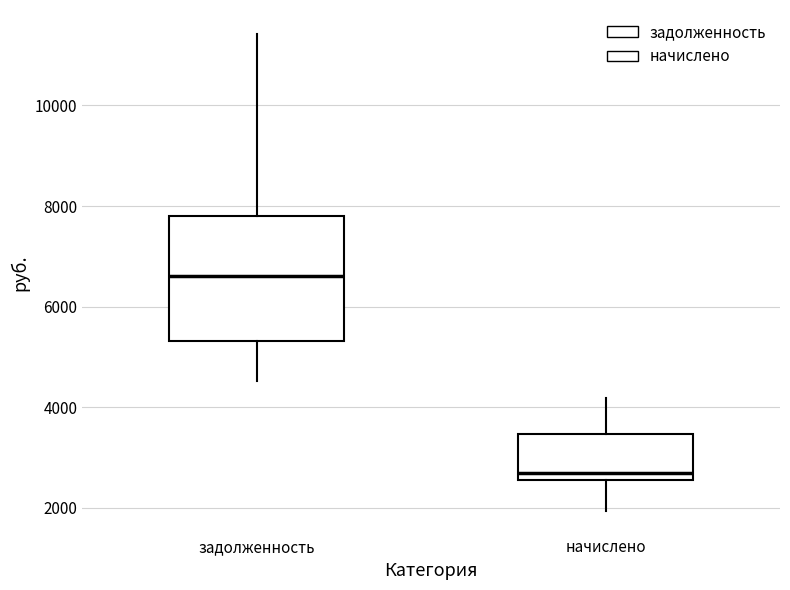

Where does the median line of the box for задолженность sit on the y-axis? The values are not printed on the chart, so give them approximately, as read against the axis.

6600